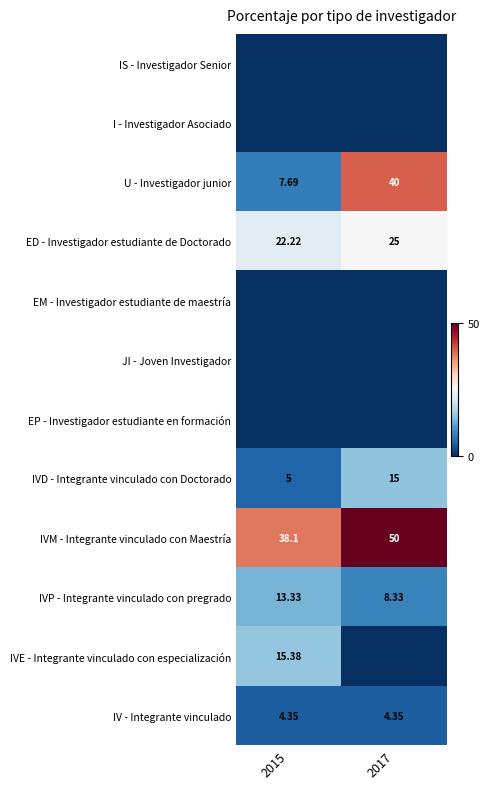

What is the total value across all series at 2015?

106.1